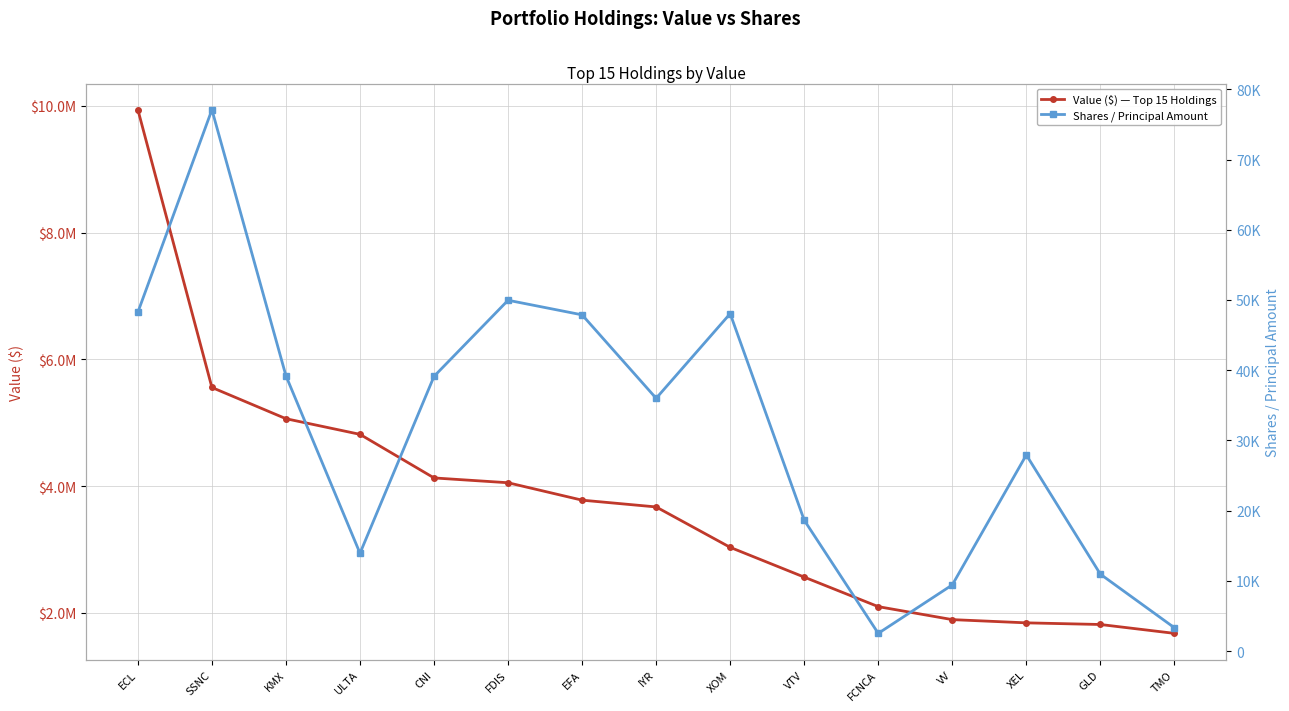

Which has a higher value, SSNC or ULTA?

SSNC